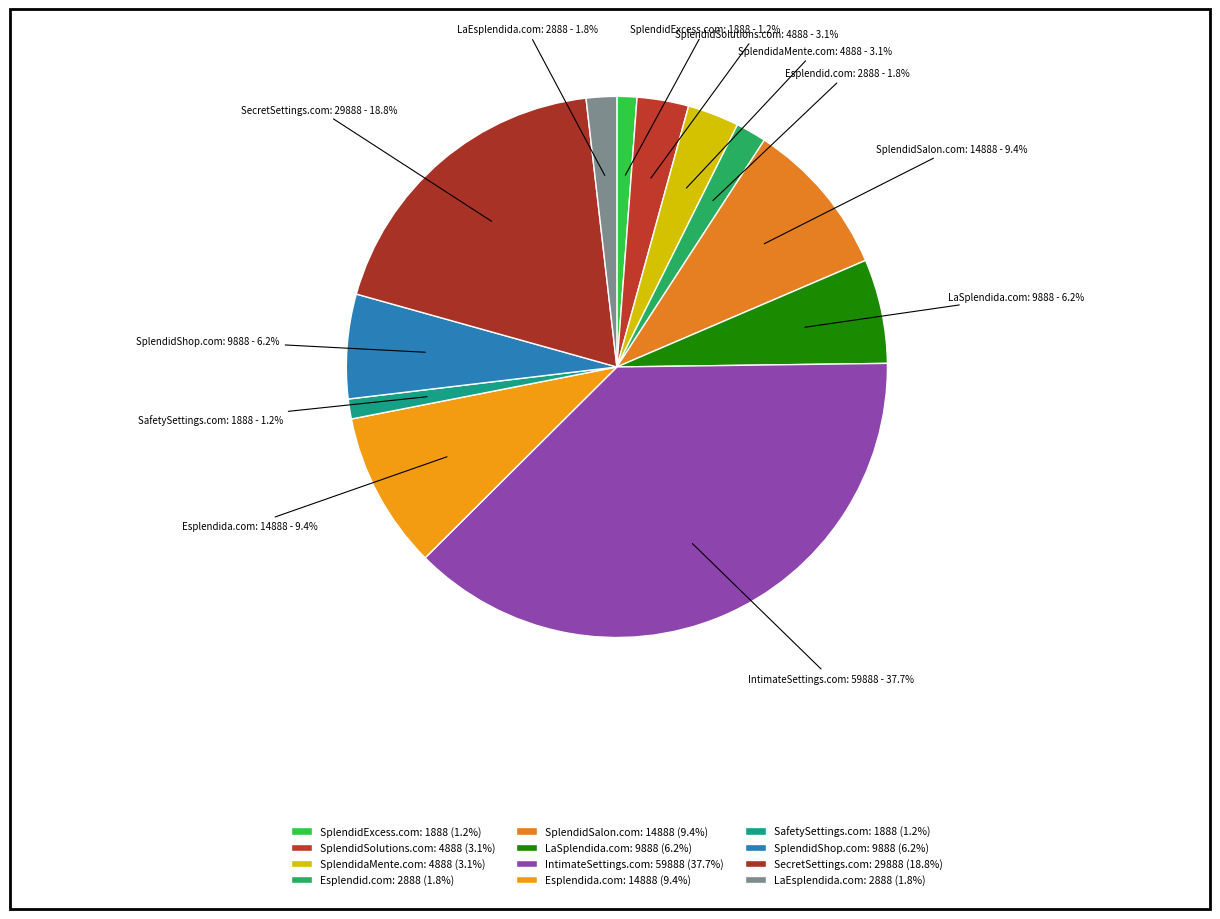

To the nearest percent, what portion does SplendidShop.com represent?

6%